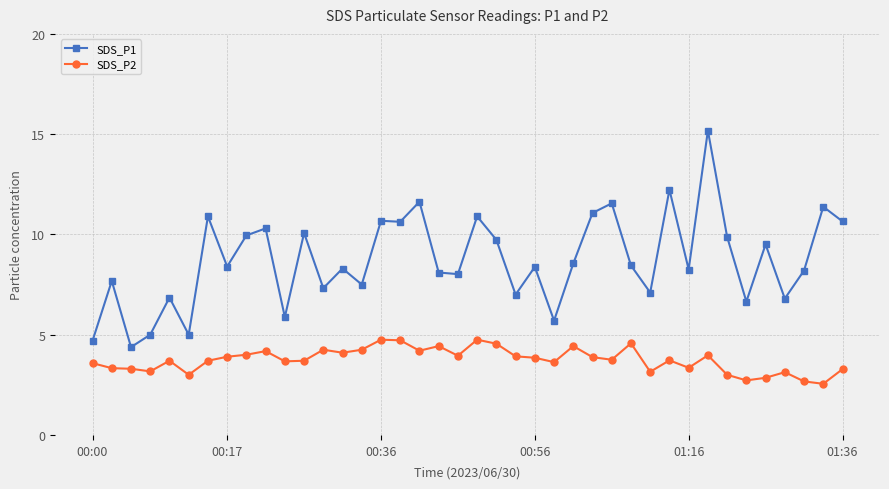

True or false: SDS_P2 and SDS_P1 cross at least once.

False